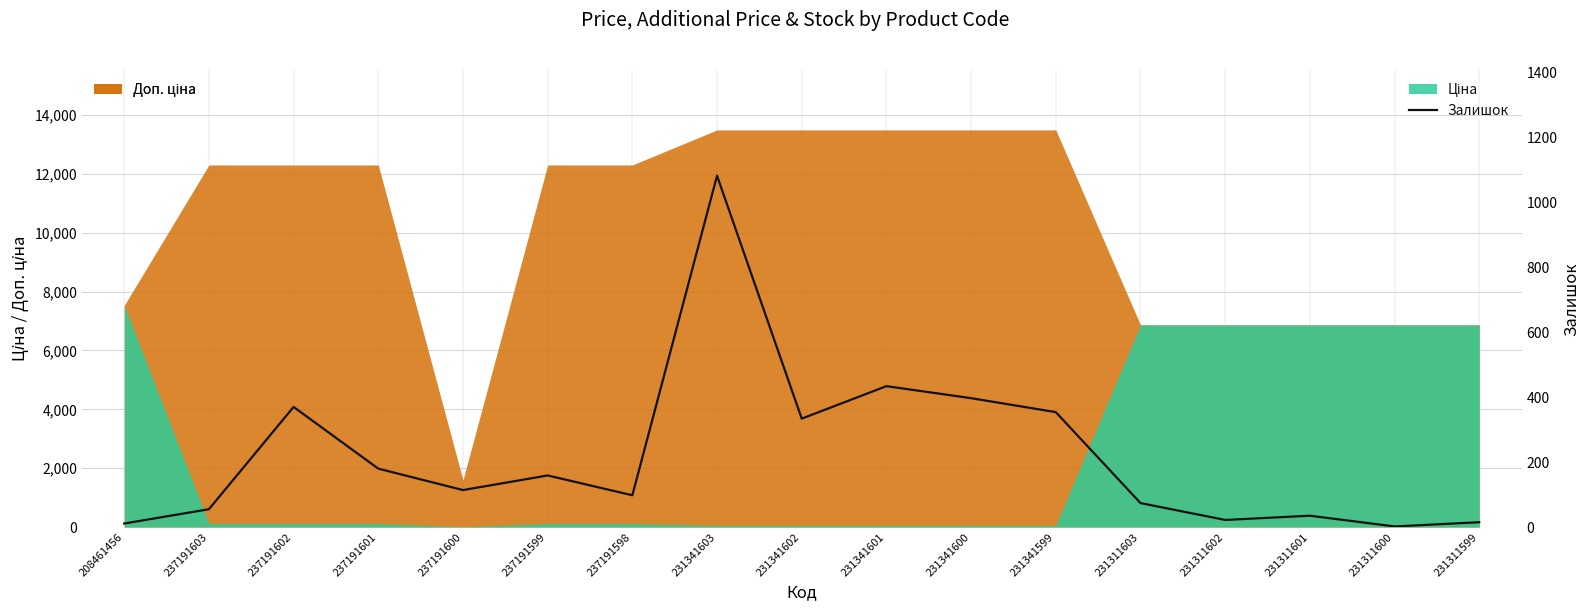

What is the value of the 9th point from the left?

334